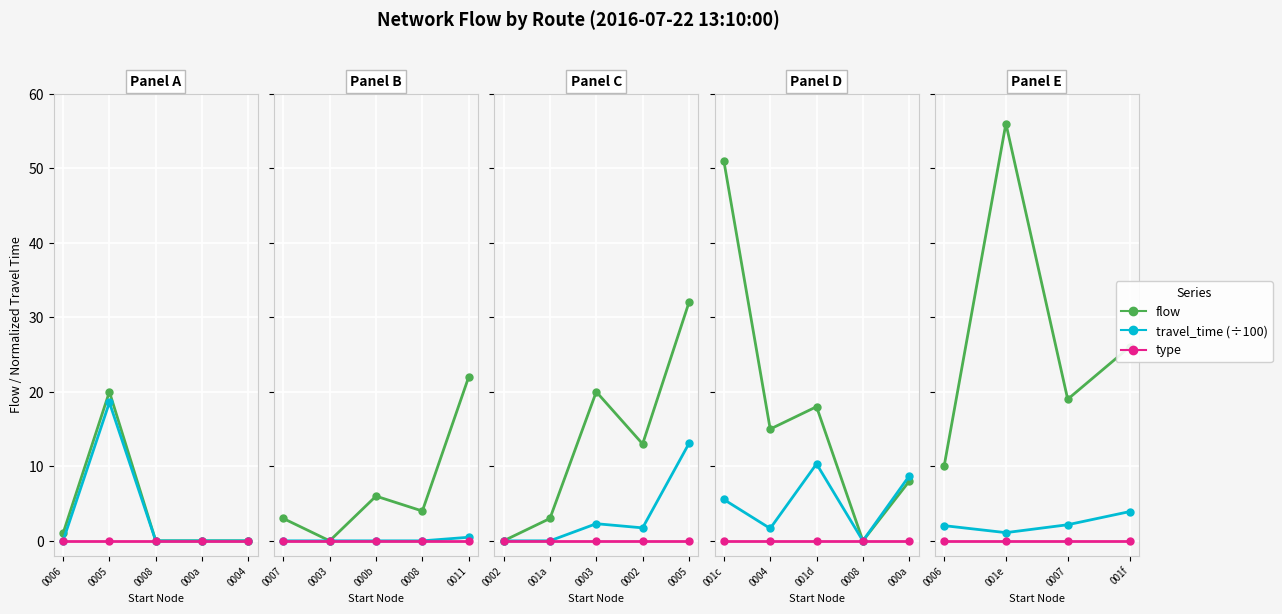

Which category has the lowest value across all series?

0006